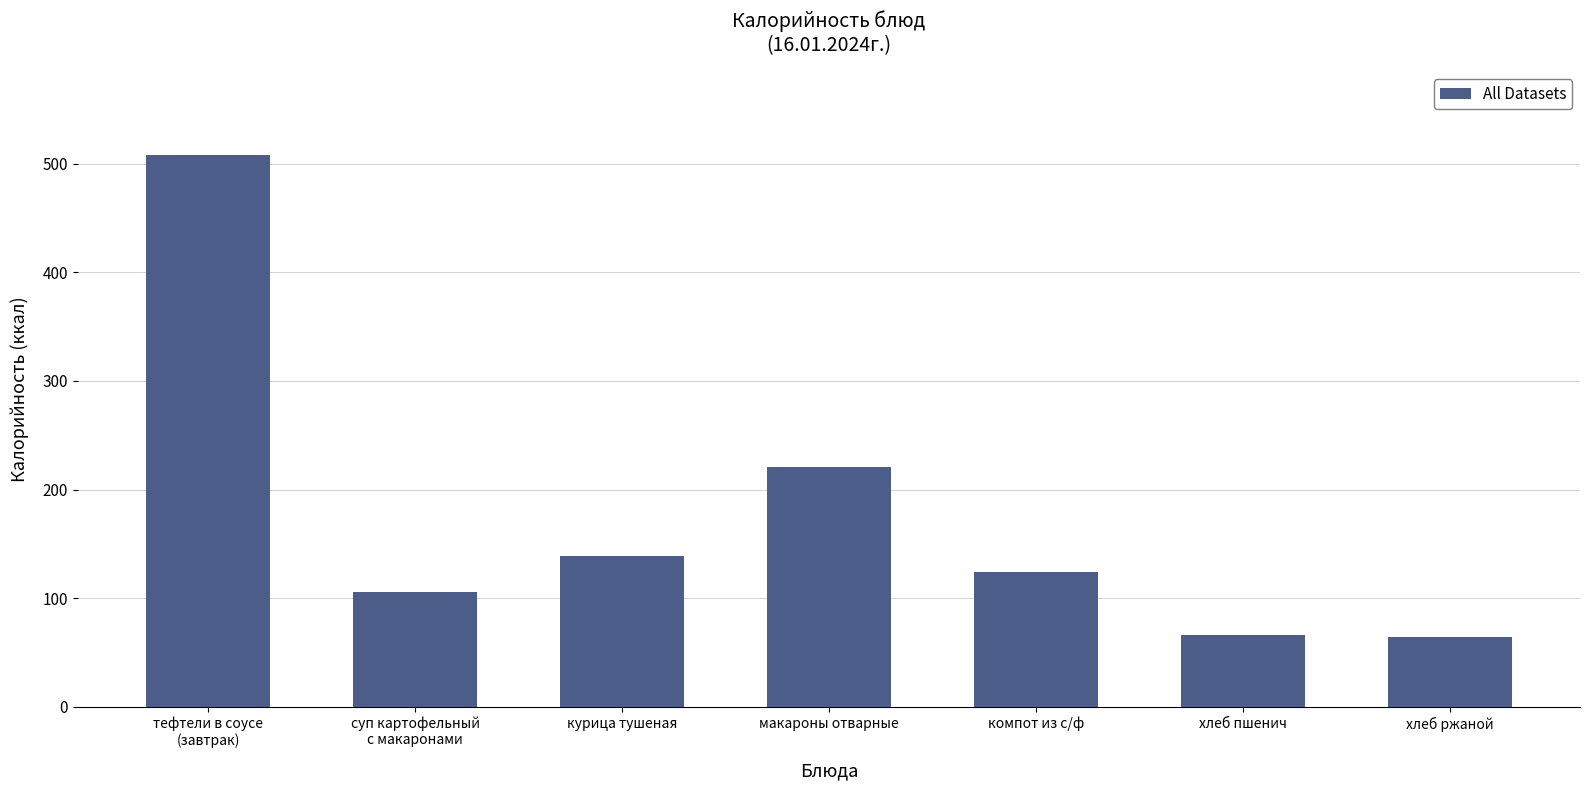

What value does the data have at курица тушеная?

139.0